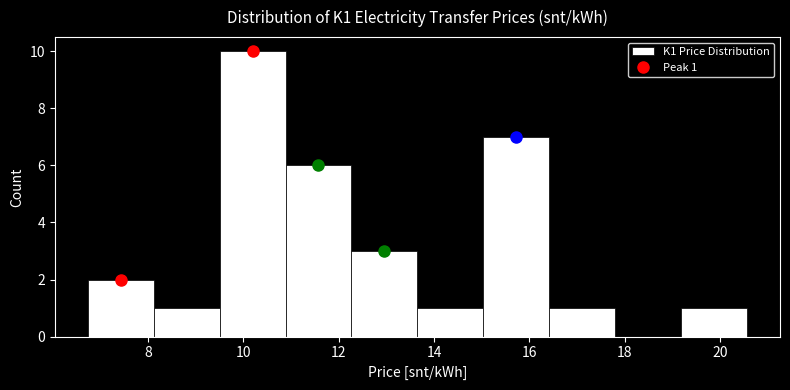

Which range on the x-axis has the tallest bar?

9.4 to 10.8